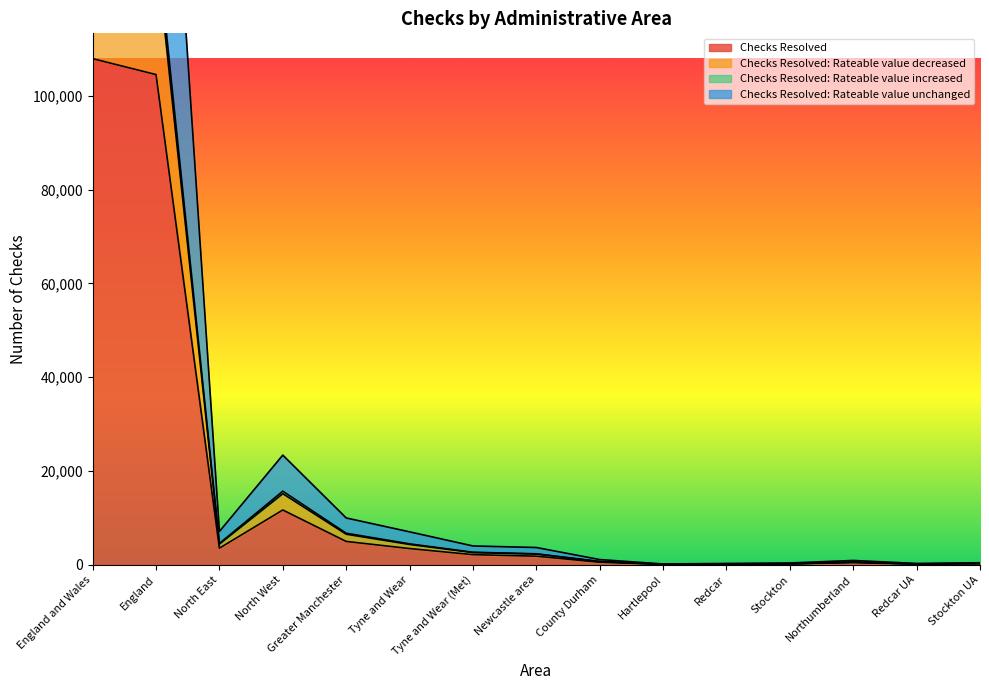

Which has a higher value, Tyne and Wear (Met) or County Durham?

Tyne and Wear (Met)